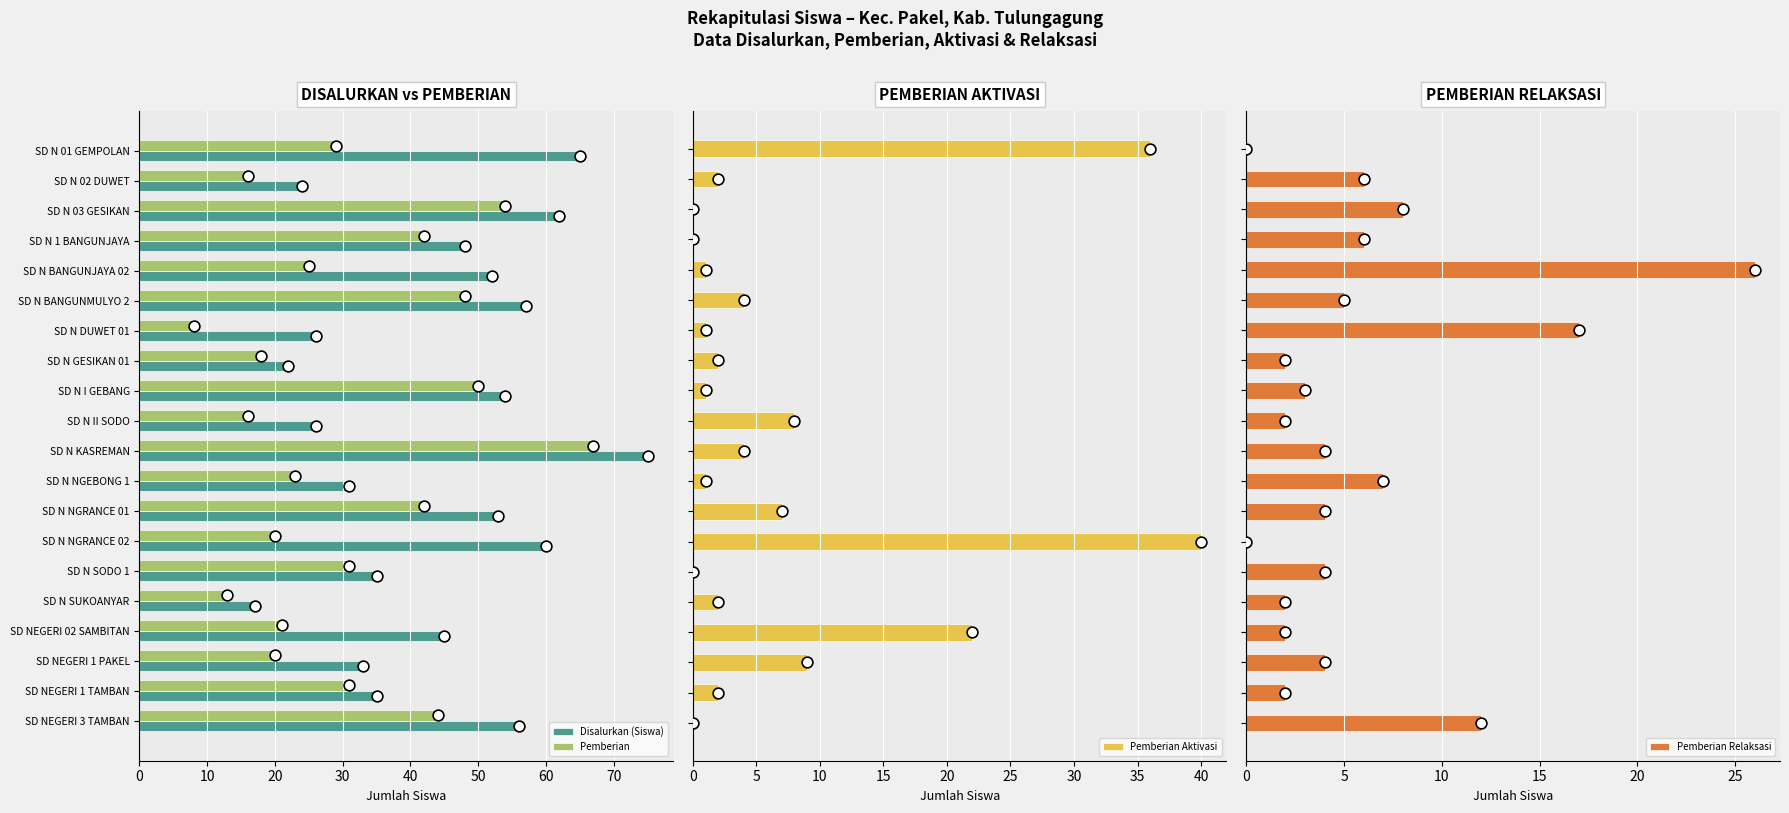

Which series has the largest total across all categories?

Disalurkan (Siswa)